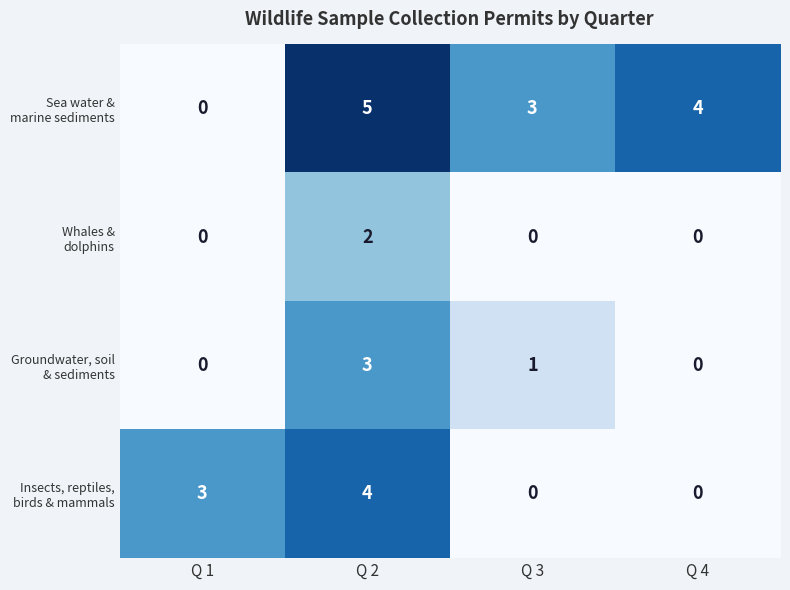

What is the total value across all series at Q 3?

4